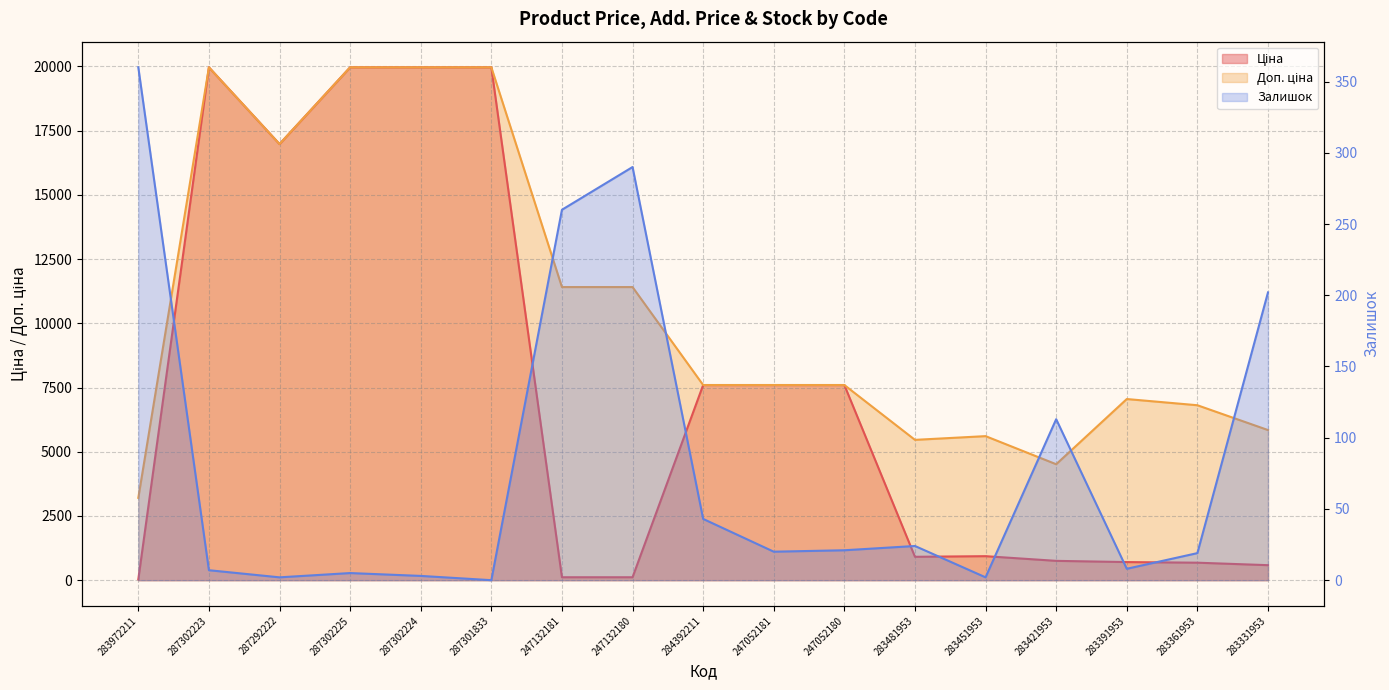

What is the sum of the Доп. ціна values at 283421953 and 283361953?

11323.1